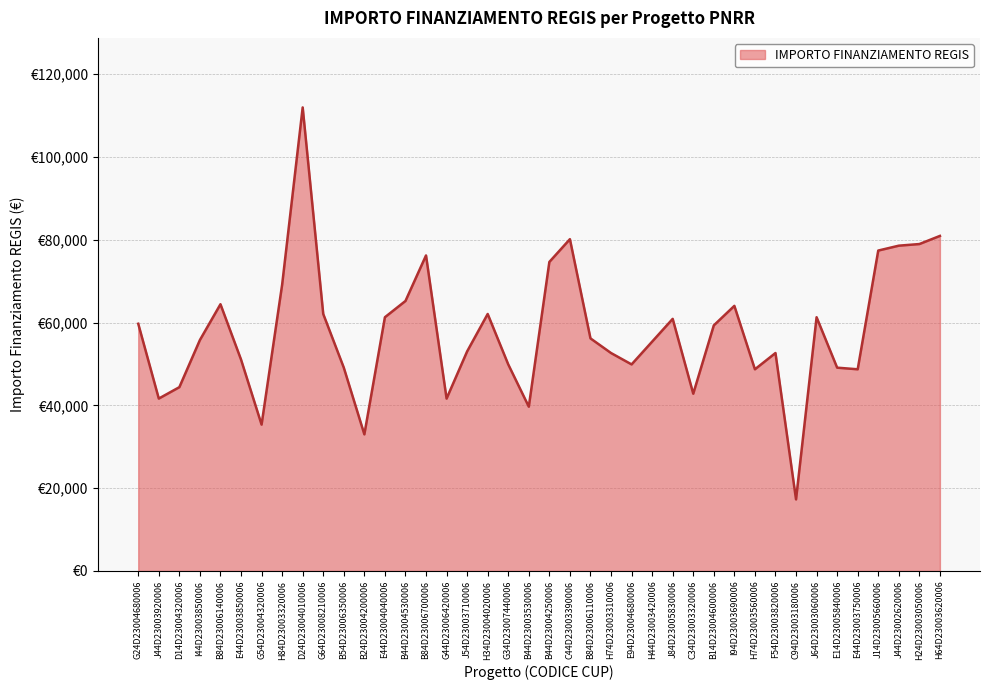

At which category does the data reach its first local peak?

B84D23006140006